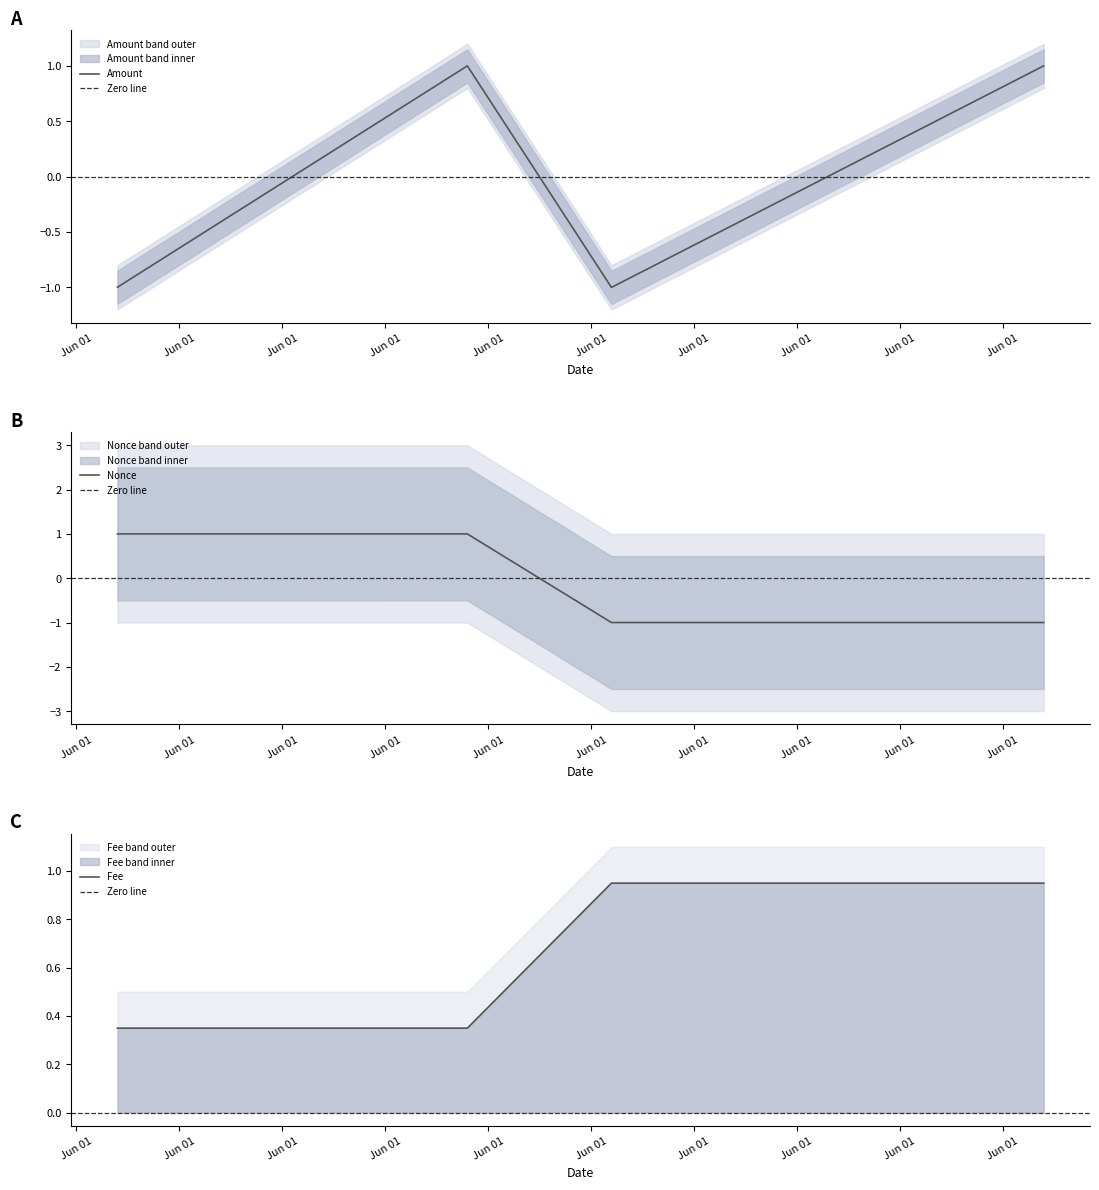

How many intersections are there between Amount and Nonce?

1